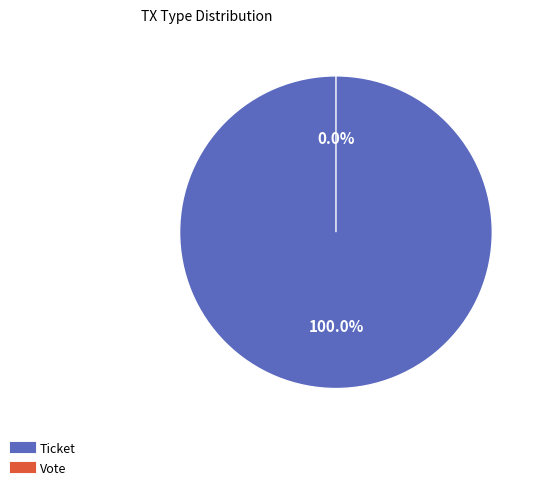

What percentage do Vote and Ticket together represent?

100.0%